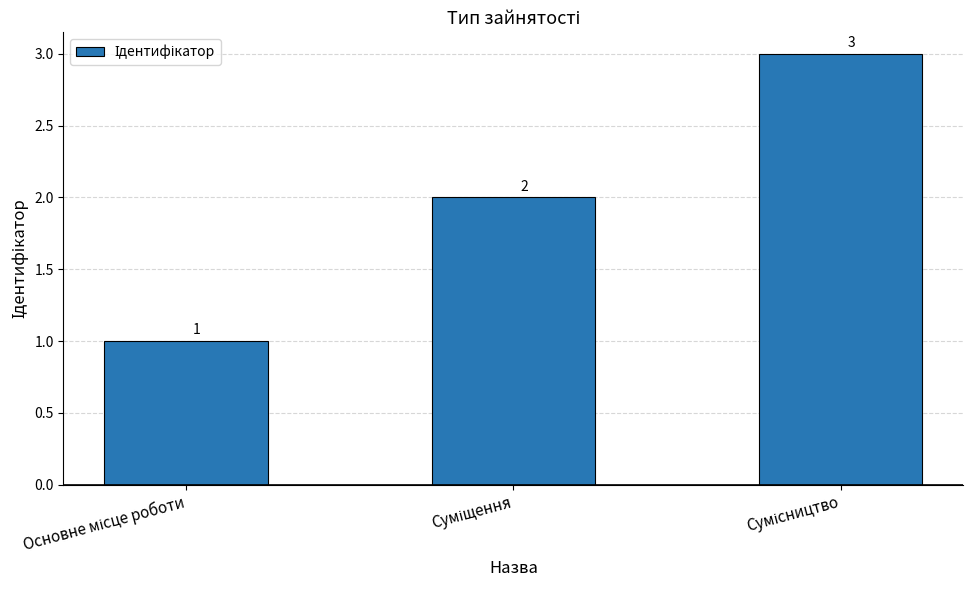

What is the difference between the second highest and minimum values?

1